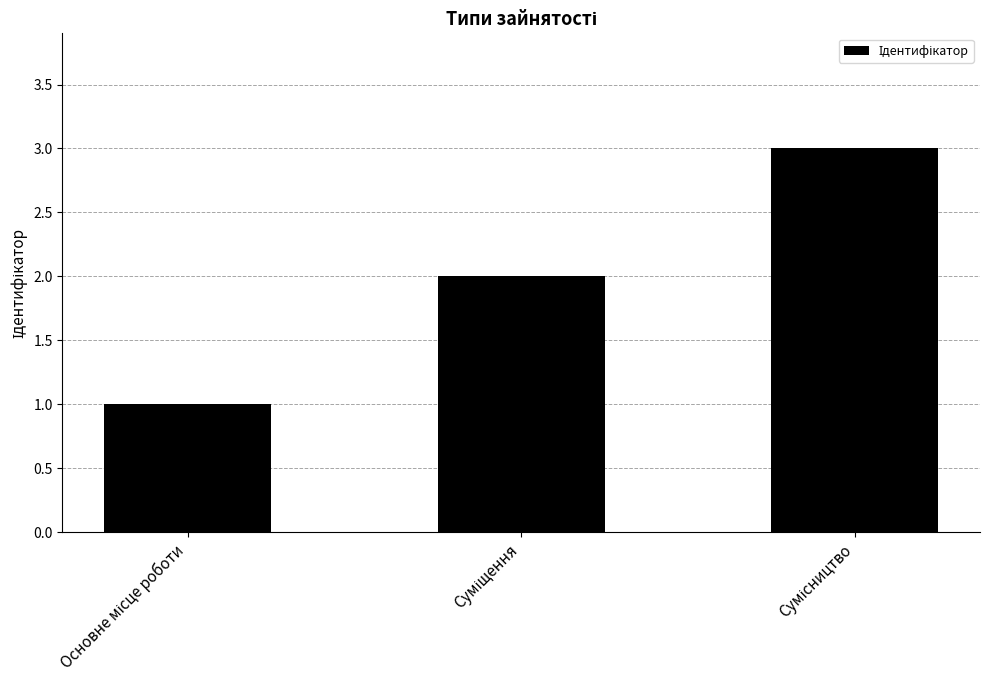

What is the average value?

2